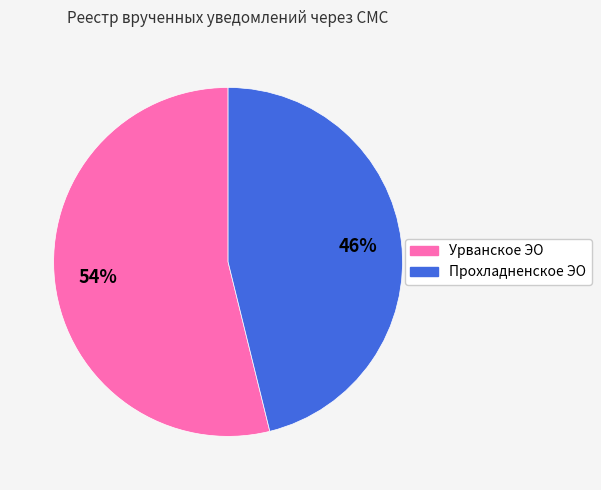

Is the sum of Урванское ЭО and Прохладненское ЭО greater than half?

Yes